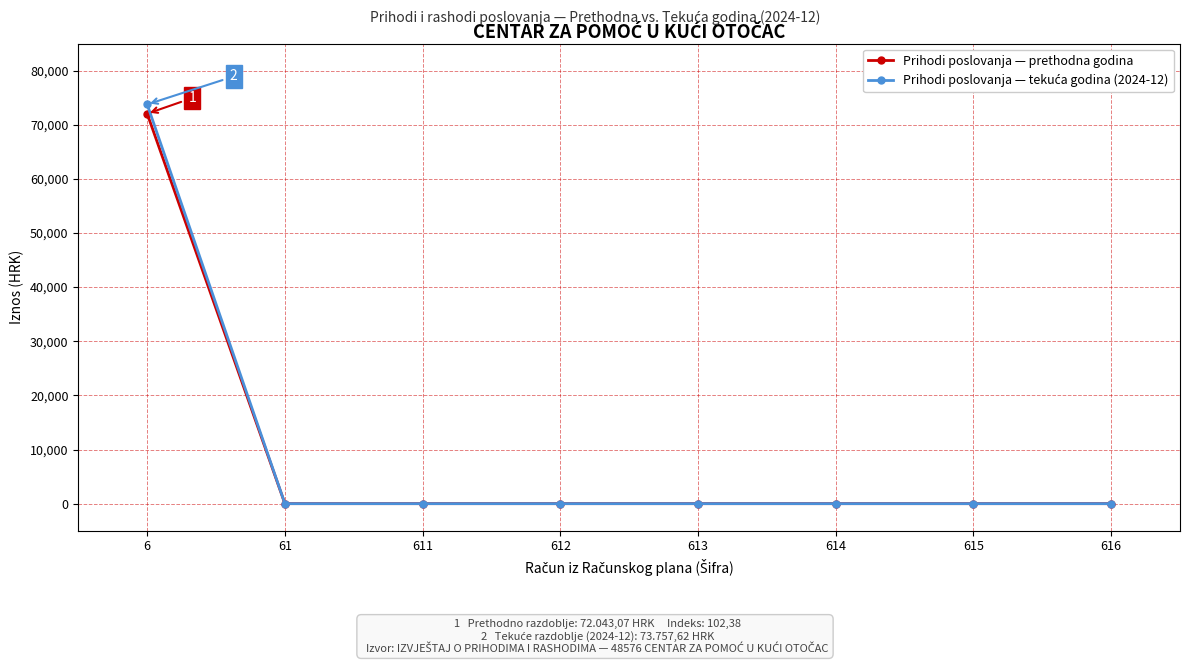

At which category is the sum across all series the highest?

6